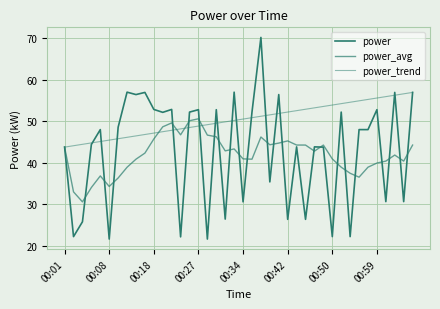

What is the difference between the second highest and second lowest values in the power_trend series?

12.5